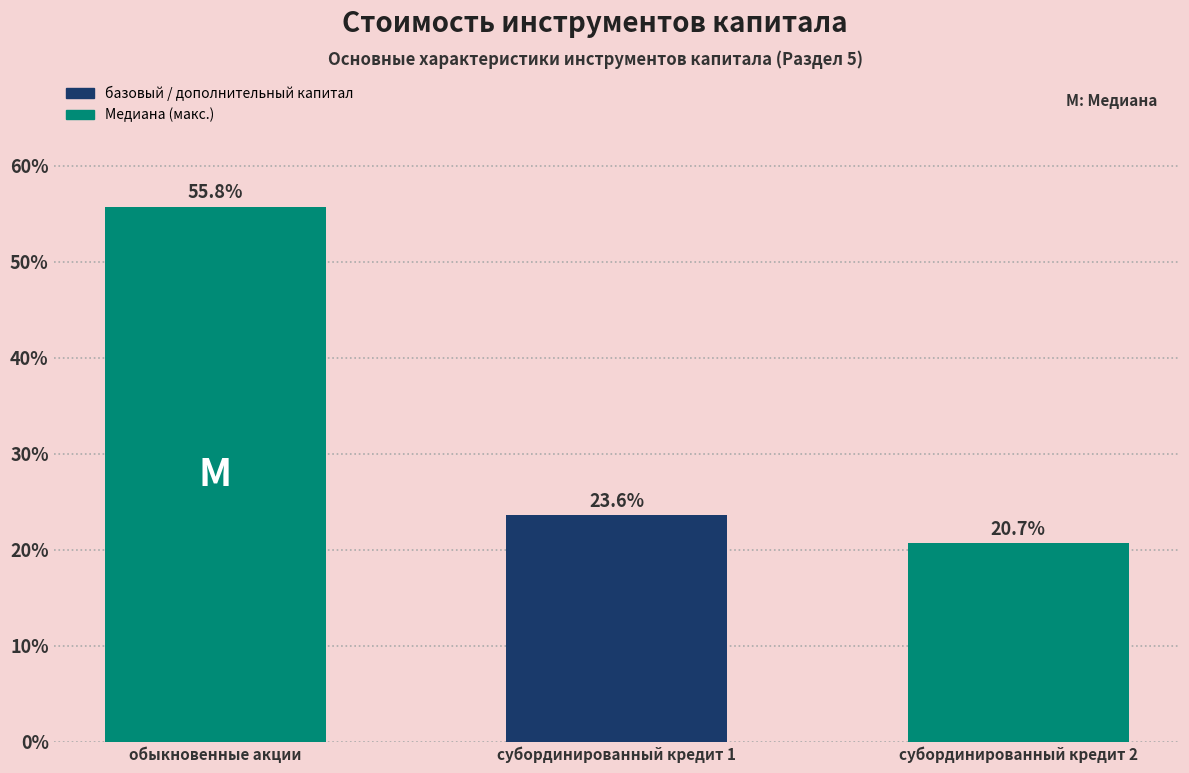

Reading left to right, what are all the values shown in this chart?

55.8	23.6	20.7